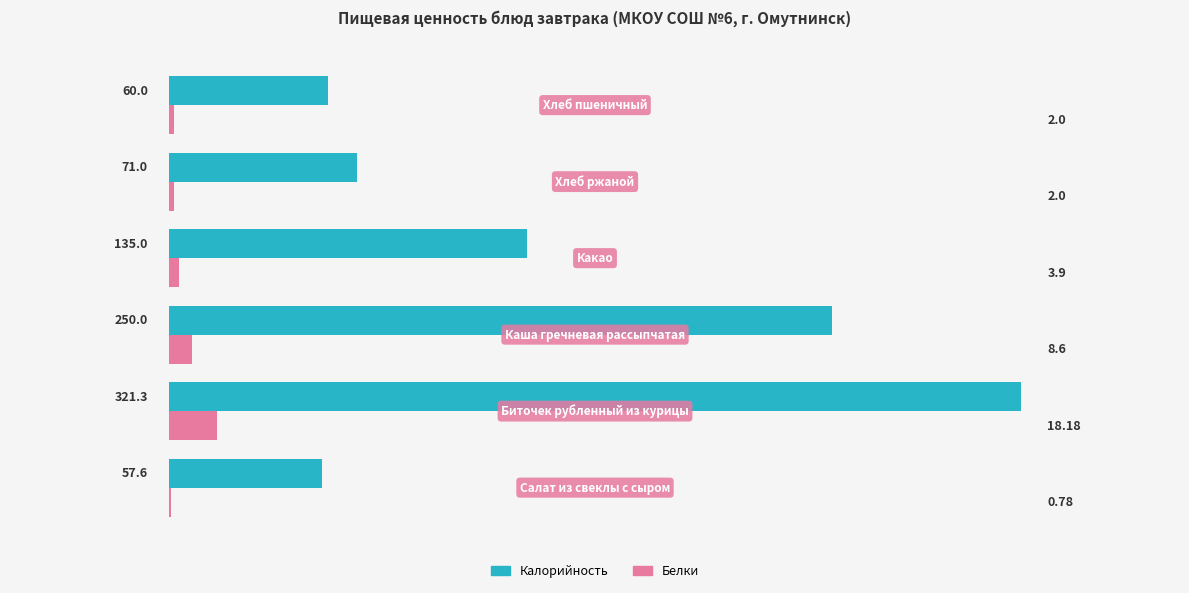

What is the sum of all Белки values?

35.5